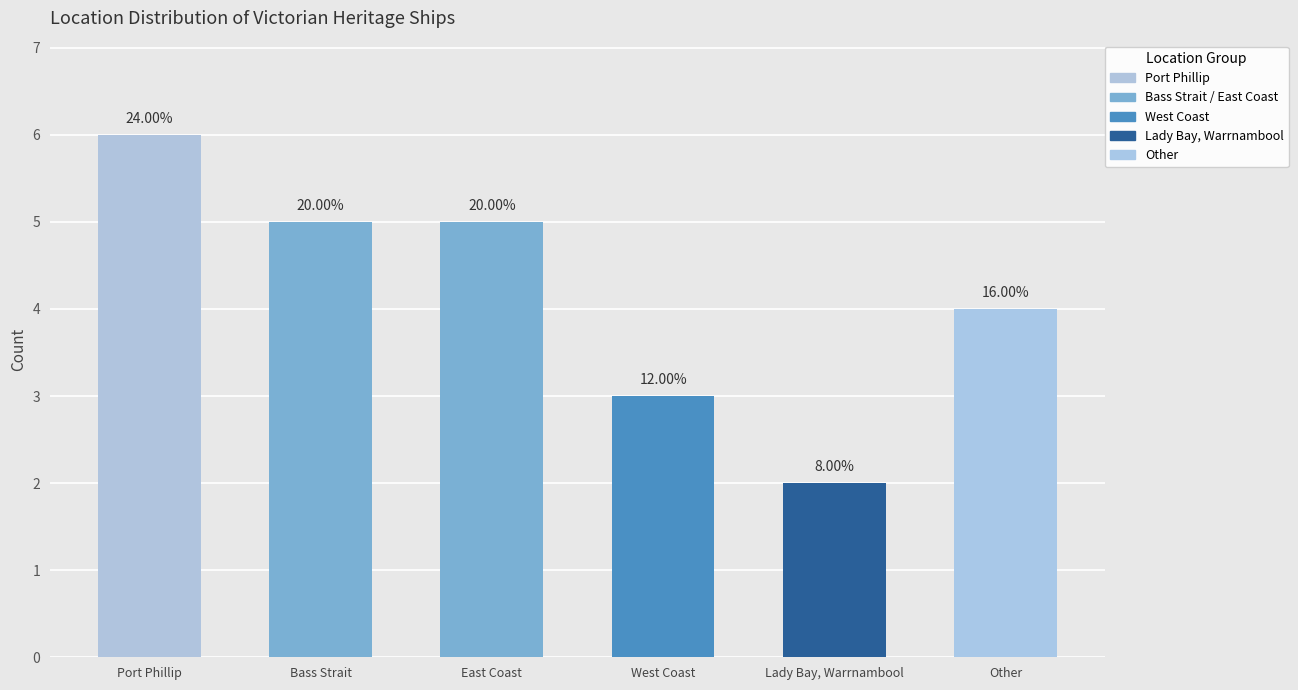

What is the difference between the values at Other and Bass Strait?

1